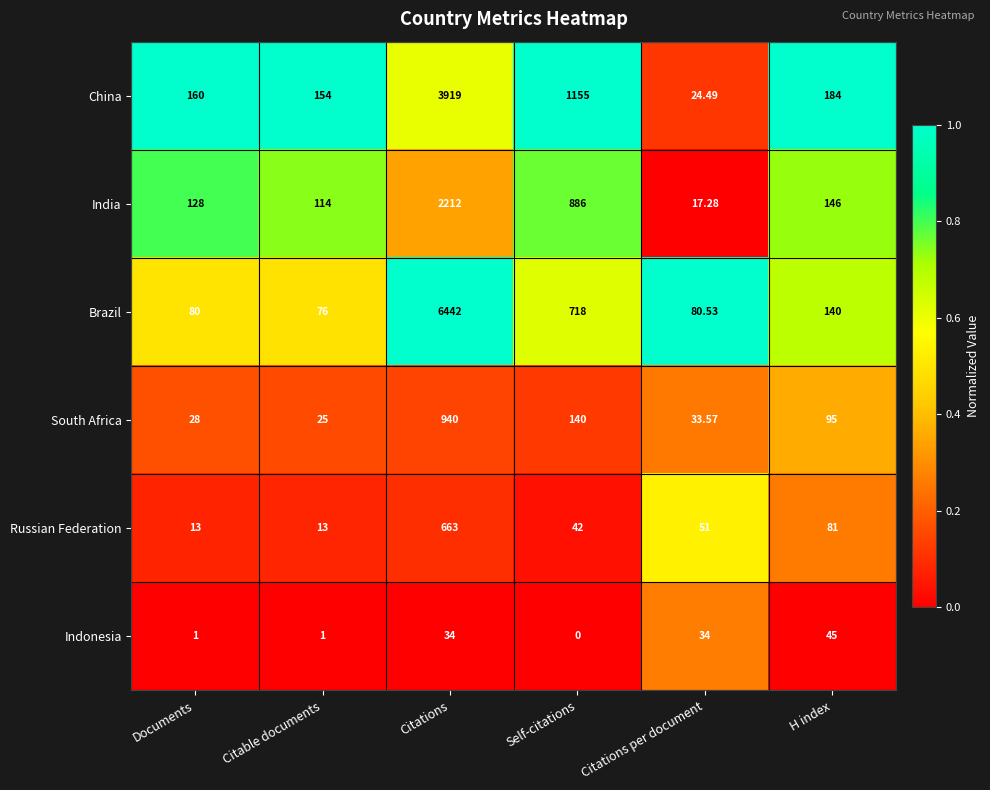

At which label does Brazil first exceed 140?

Citations